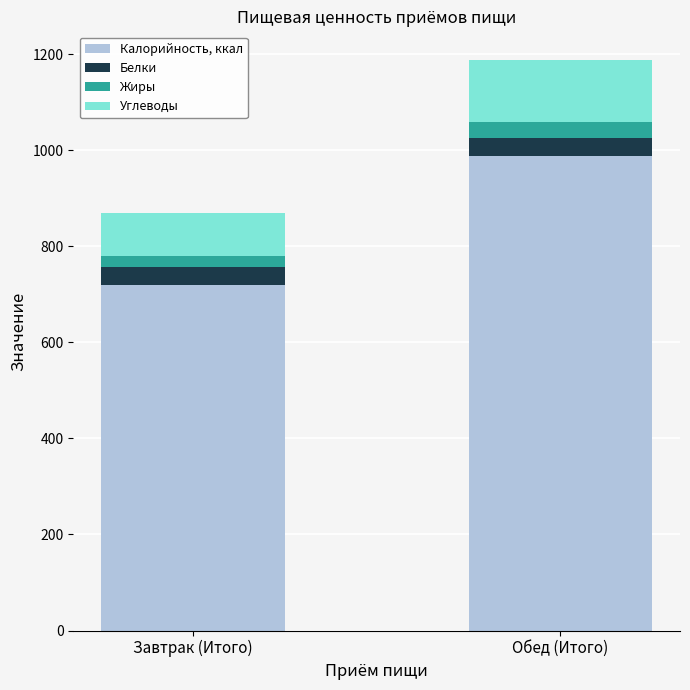

What is the total value across all series at Обед (Итого)?

1187.9